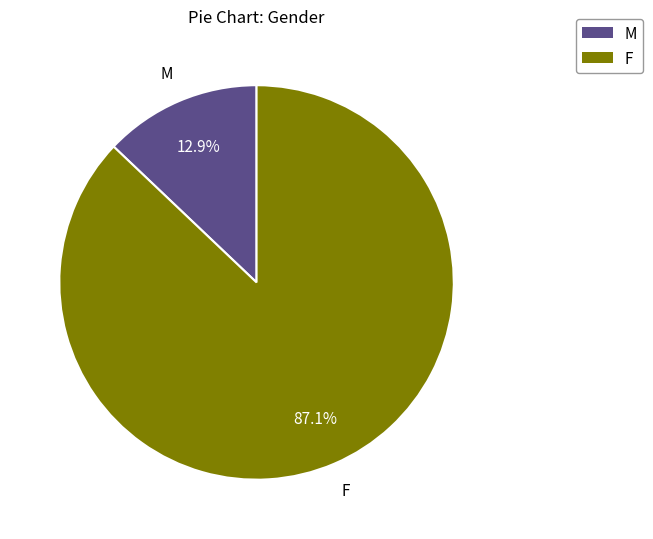

True or false: M accounts for 22% of the total.

False